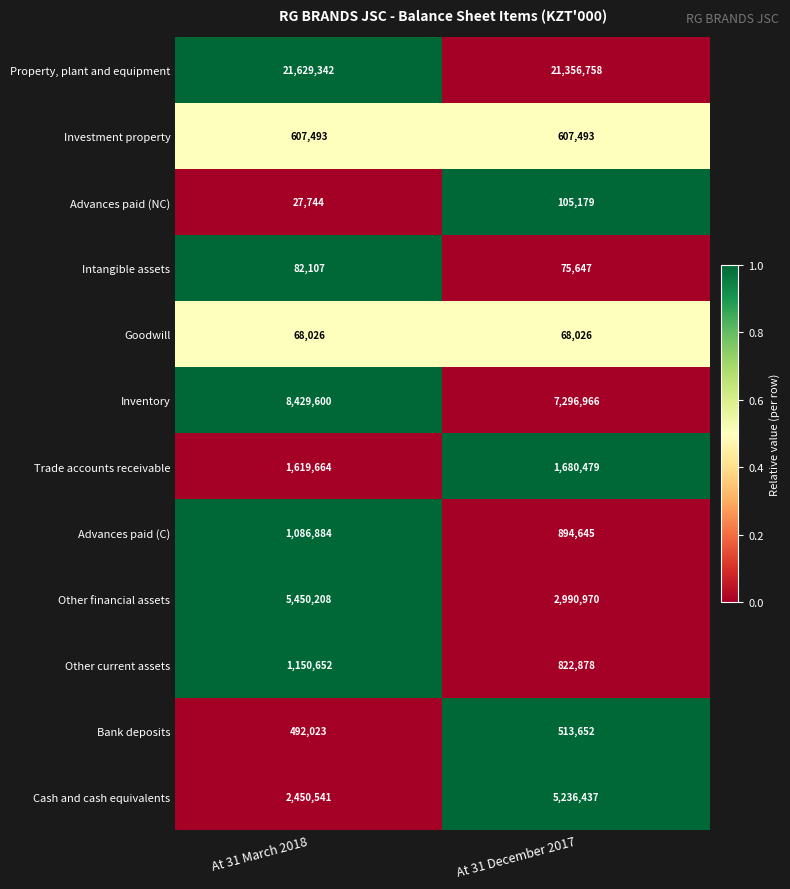

At which category is the sum across all series the highest?

At 31 March 2018